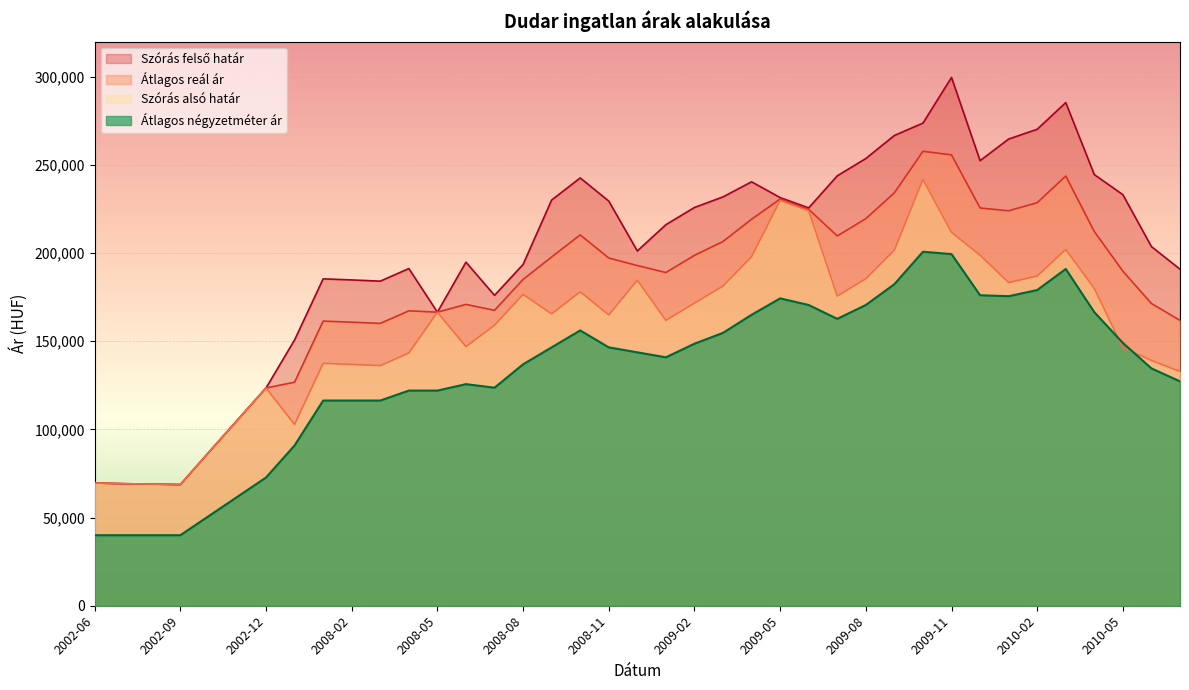

How many data points does each series have?

39